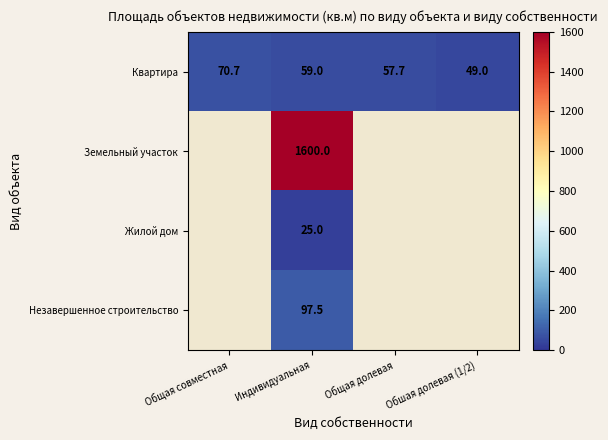

What is the average value of the Квартира series?

59.1